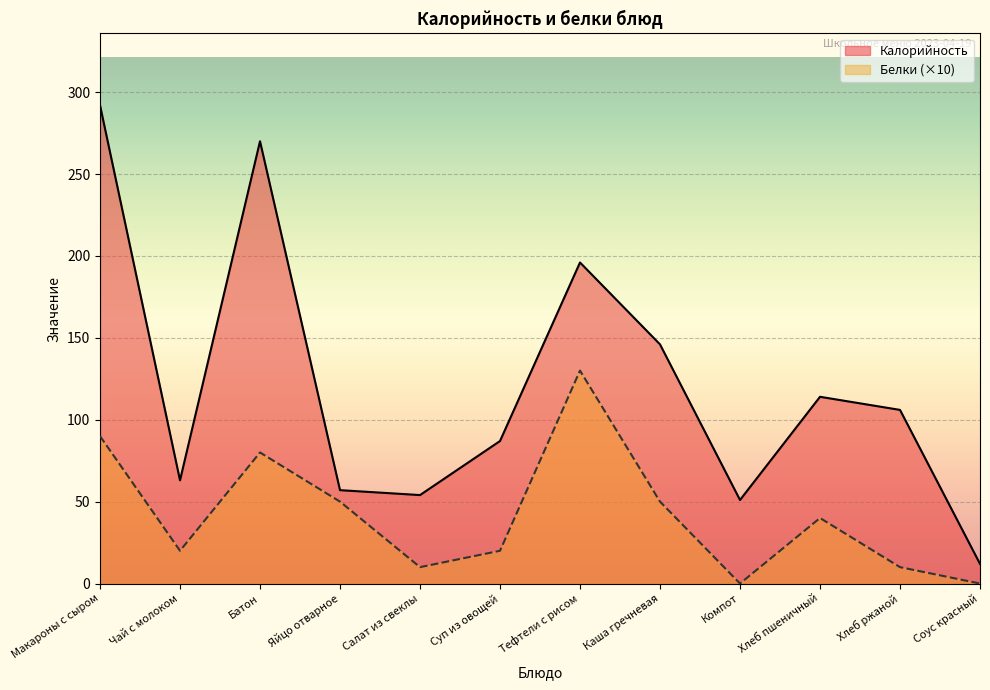

Reading right to left, list all the values displayed in this chart.

Калорийность: Соус красный=12	Хлеб ржаной=106	Хлеб пшеничный=114	Компот=51	Каша гречневая=146	Тефтели с рисом=196	Суп из овощей=87	Салат из свеклы=54	Яйцо отварное=57	Батон=270	Чай с молоком=63	Макароны с сыром=292
Белки: Соус красный=0	Хлеб ржаной=10	Хлеб пшеничный=40	Компот=0	Каша гречневая=50	Тефтели с рисом=130	Суп из овощей=20	Салат из свеклы=10	Яйцо отварное=50	Батон=80	Чай с молоком=20	Макароны с сыром=90